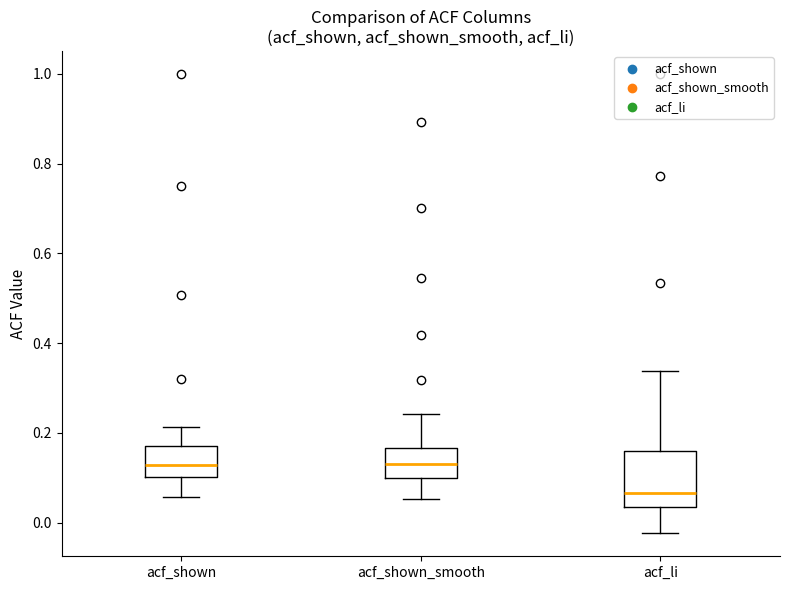

Which box is the tallest, from its lower edge to its upper edge?

acf_li